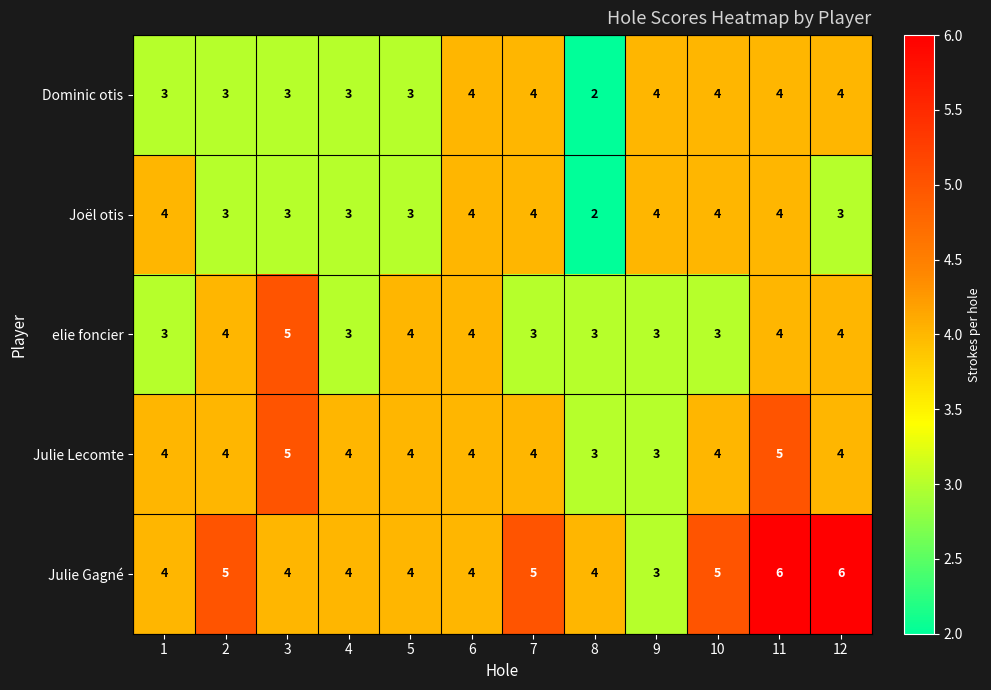

Which series has the largest total across all categories?

Julie Gagné